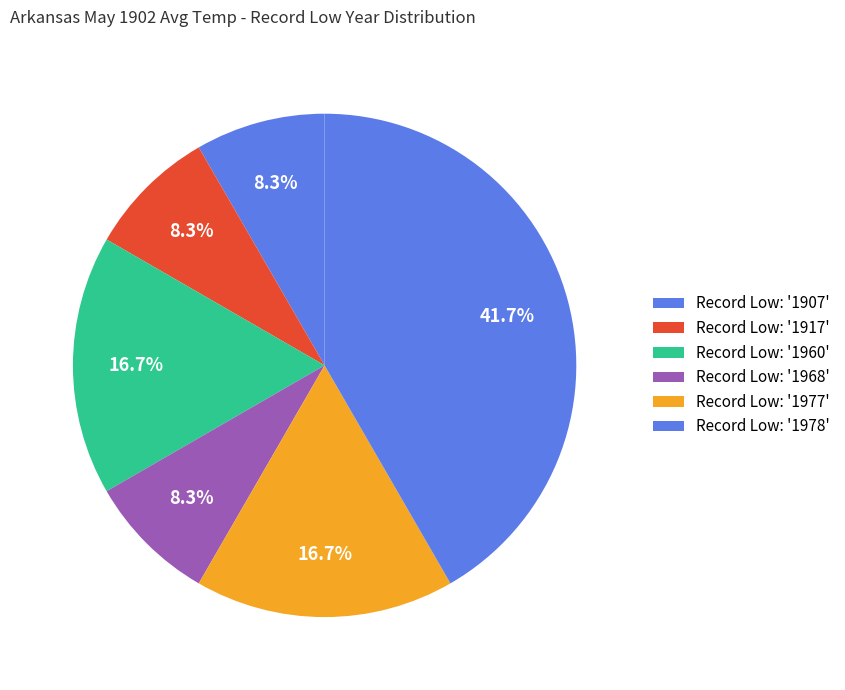

How many slices are in this pie chart?

6